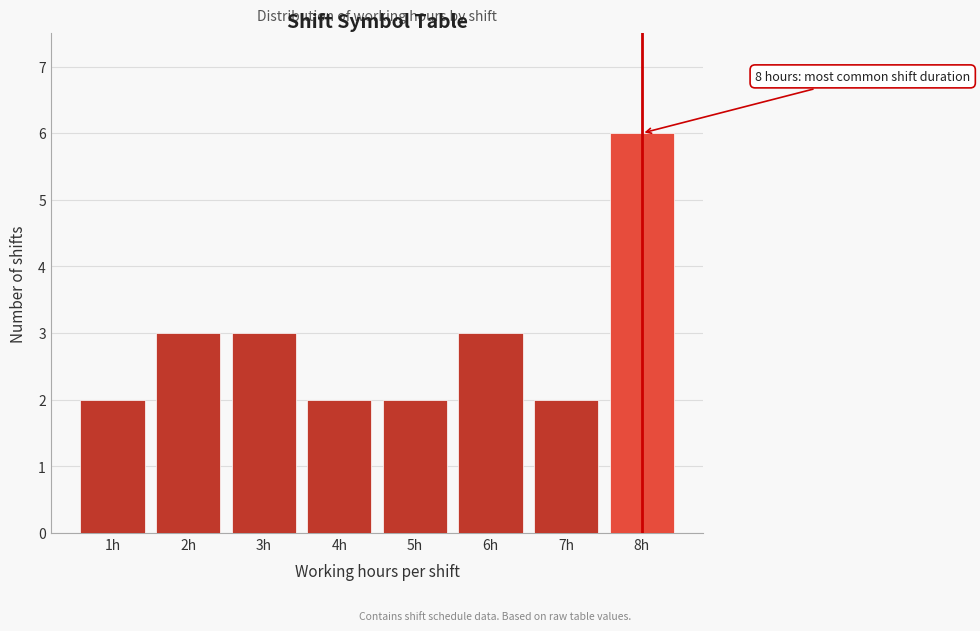

Reading left to right, transcribe all the data shown in this chart.

1h=2	2h=3	3h=3	4h=2	5h=2	6h=3	7h=2	8h=6